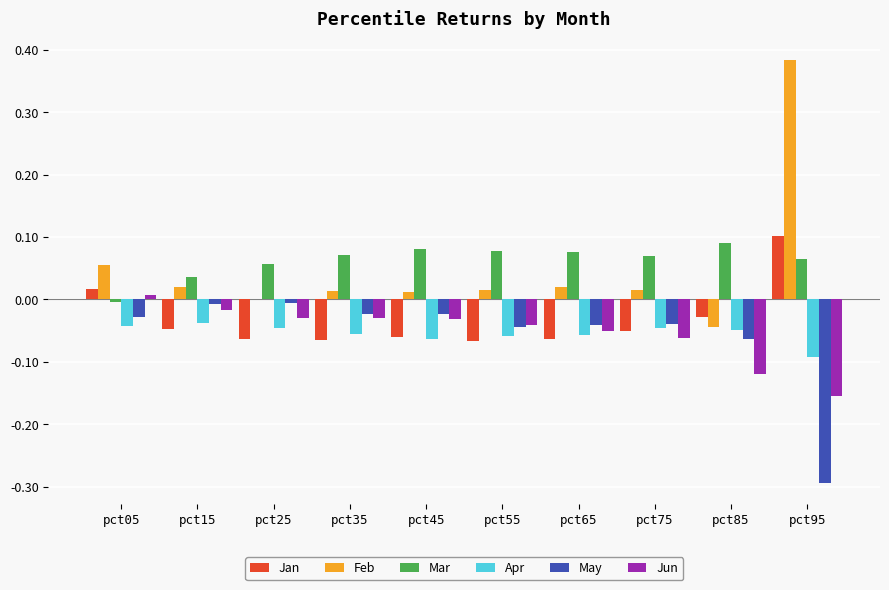

What is the sum of all Jun values?

-0.5